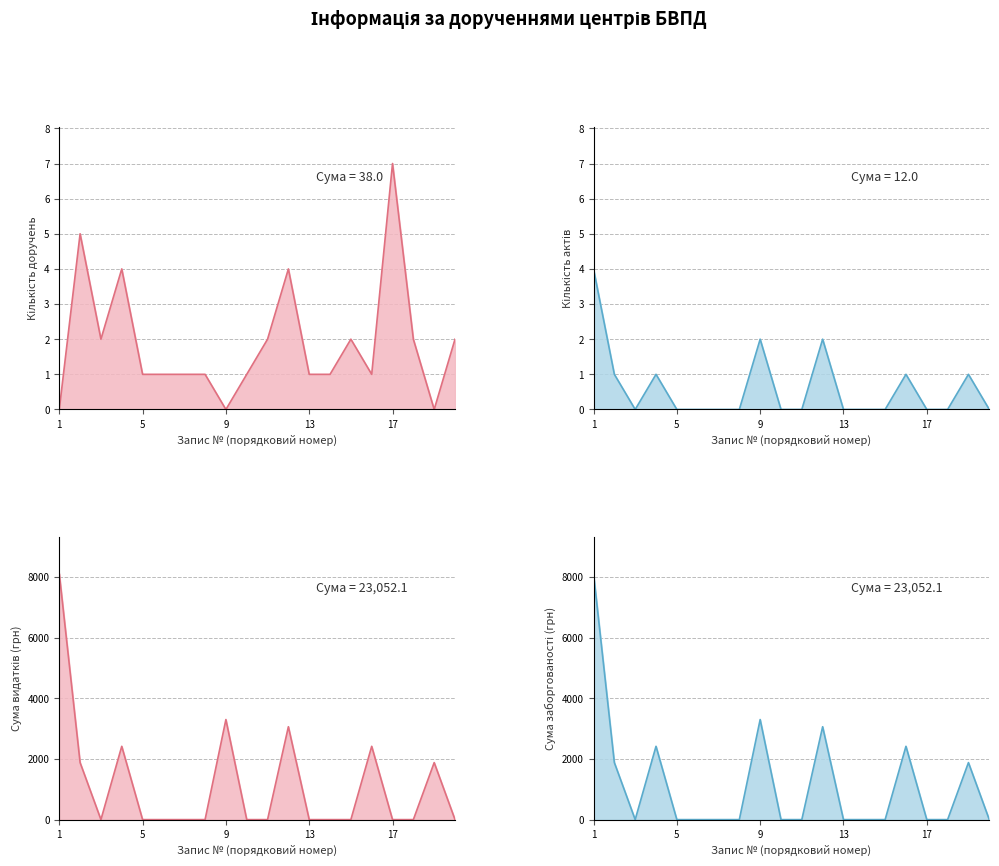

How many lines are shown in the chart?

4